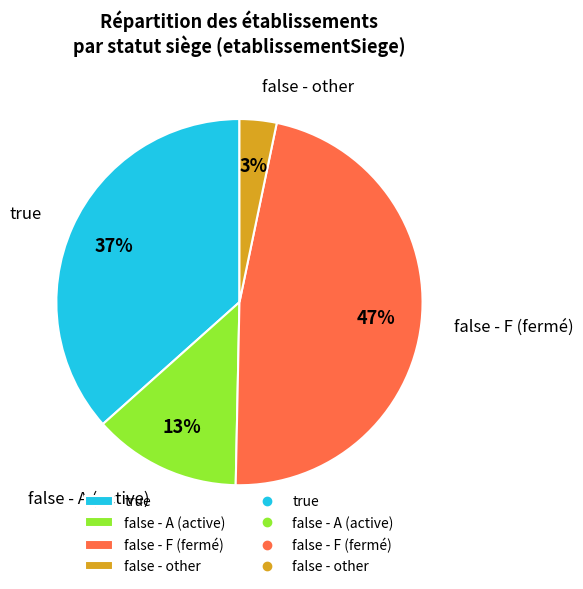

Count the number of slices in the pie.

4